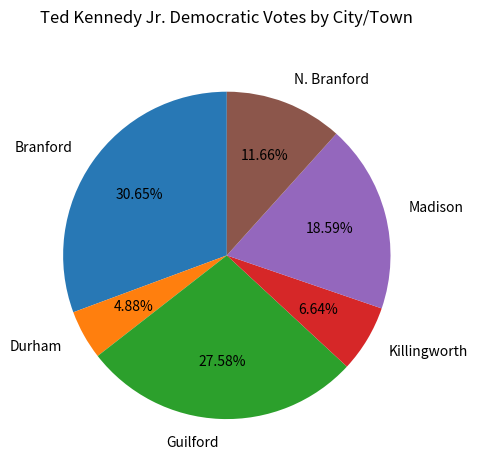

To the nearest percent, what is the difference between the Branford and Guilford slice percentages?

3%